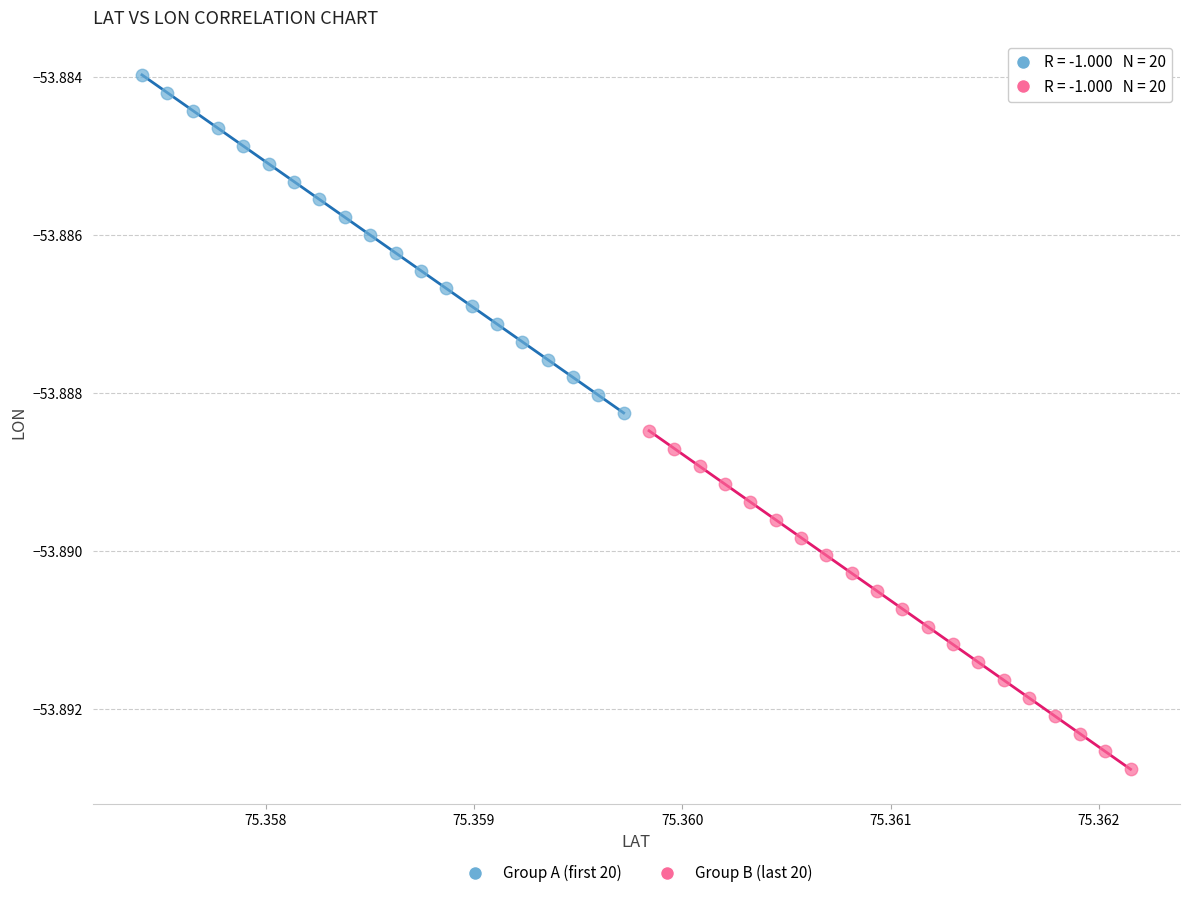

Which series reaches the maximum Y coordinate?

Group A (first 20)